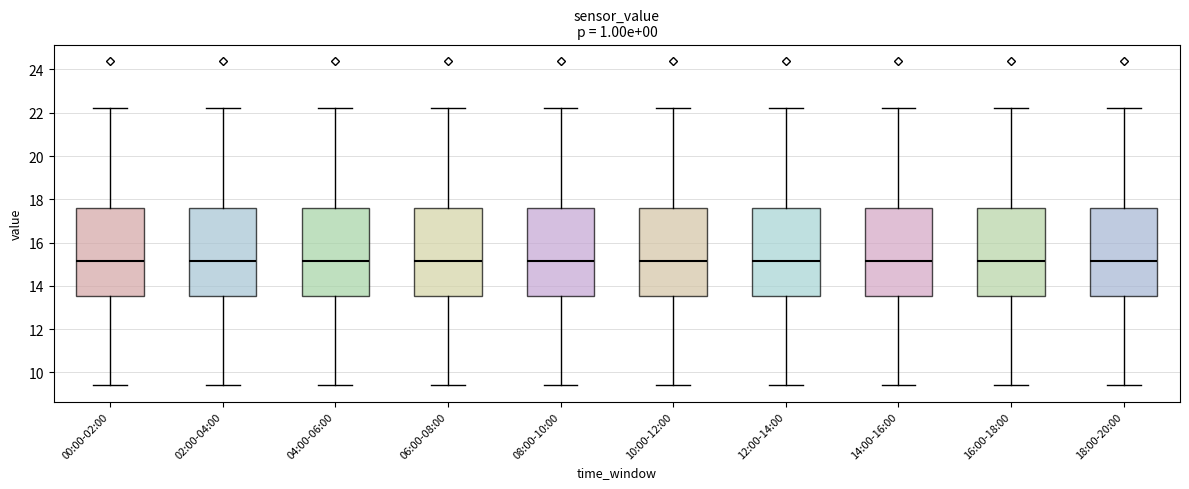

Reading left to right, read every box against the y-axis: the position of its median line, the range the box covers, and the ends of its whiskers. The values are not printed on the chart, so give them approximately, as read against the axis.

00:00-02:00: median 15.2, box 13.6 to 17.6, whiskers 9.4 to 22.2
02:00-04:00: median 15.2, box 13.6 to 17.6, whiskers 9.4 to 22.2
04:00-06:00: median 15.2, box 13.6 to 17.6, whiskers 9.4 to 22.2
06:00-08:00: median 15.2, box 13.6 to 17.6, whiskers 9.4 to 22.2
08:00-10:00: median 15.2, box 13.6 to 17.6, whiskers 9.4 to 22.2
10:00-12:00: median 15.2, box 13.6 to 17.6, whiskers 9.4 to 22.2
12:00-14:00: median 15.2, box 13.6 to 17.6, whiskers 9.4 to 22.2
14:00-16:00: median 15.2, box 13.6 to 17.6, whiskers 9.4 to 22.2
16:00-18:00: median 15.2, box 13.6 to 17.6, whiskers 9.4 to 22.2
18:00-20:00: median 15.2, box 13.6 to 17.6, whiskers 9.4 to 22.2